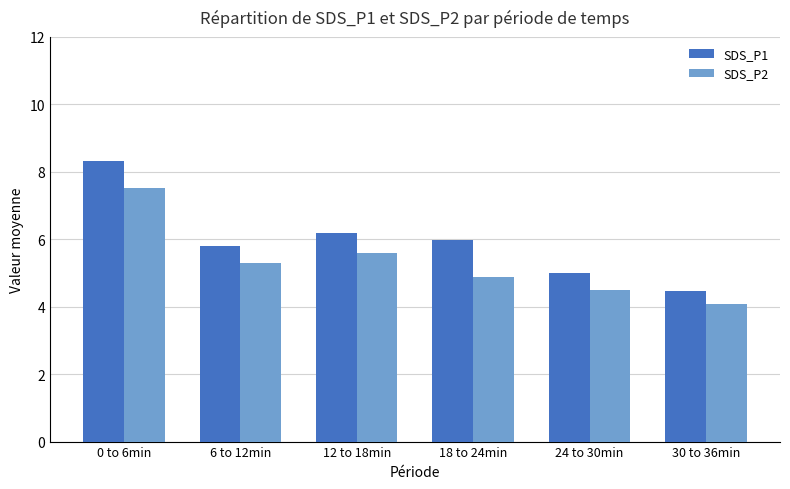

What is the spread (max minus min) of values at 30 to 36min?

0.4